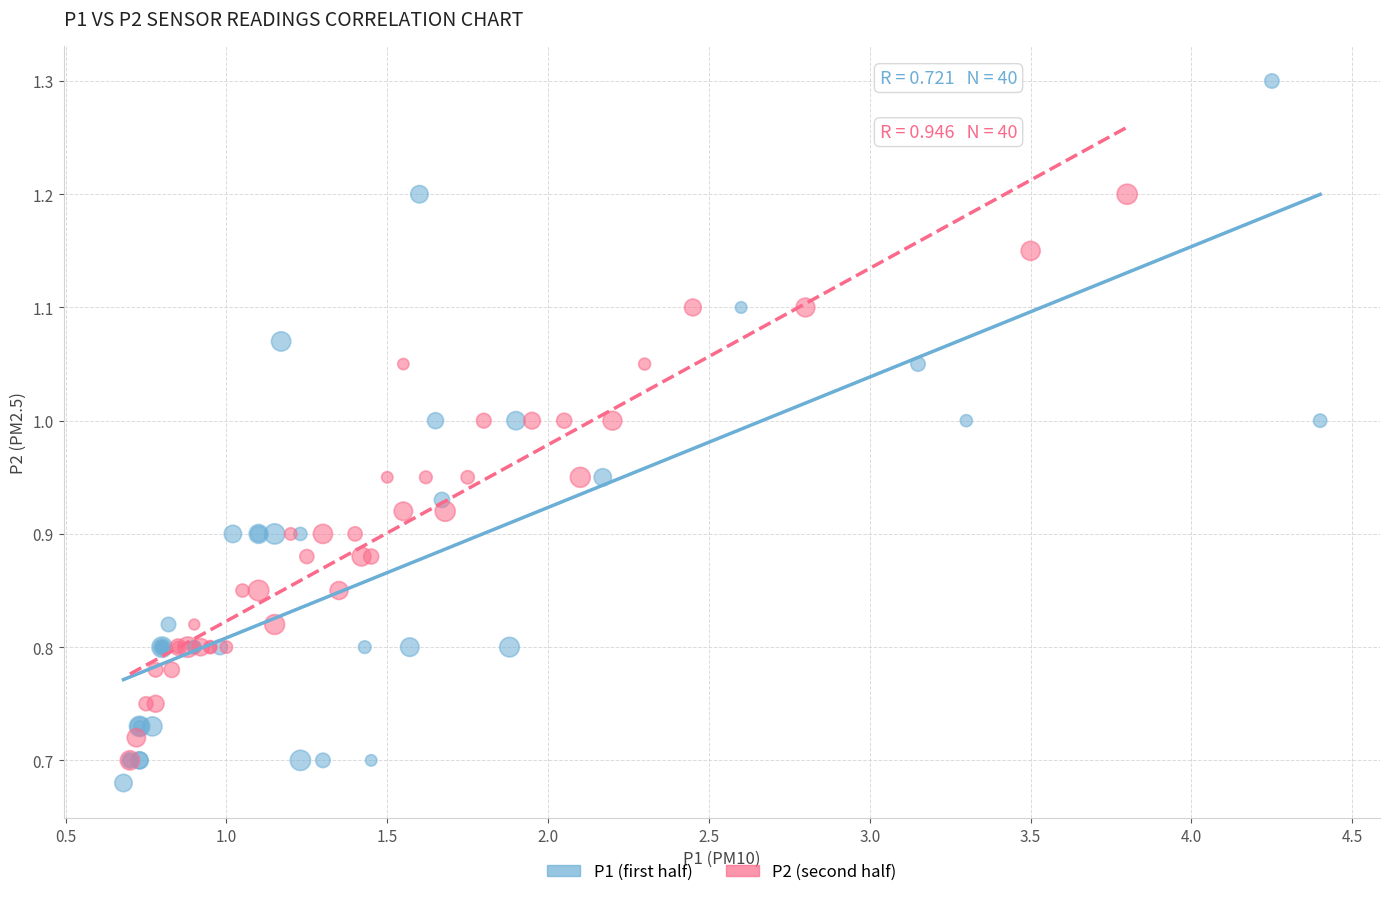

Which series has the largest Y range (max minus min)?

P1 (first half)